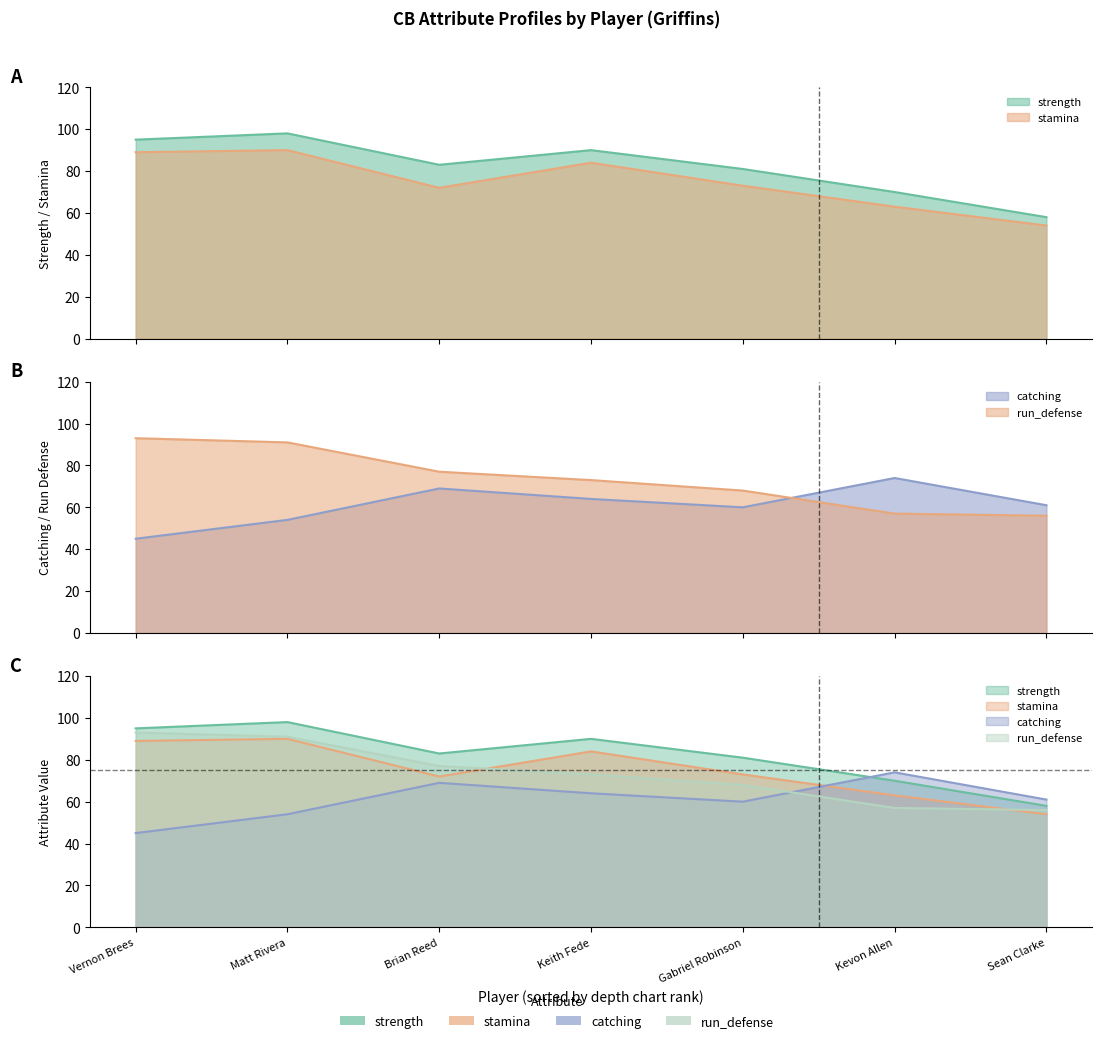

What are all the series names shown in the legend?

strength, stamina, catching, run_defense